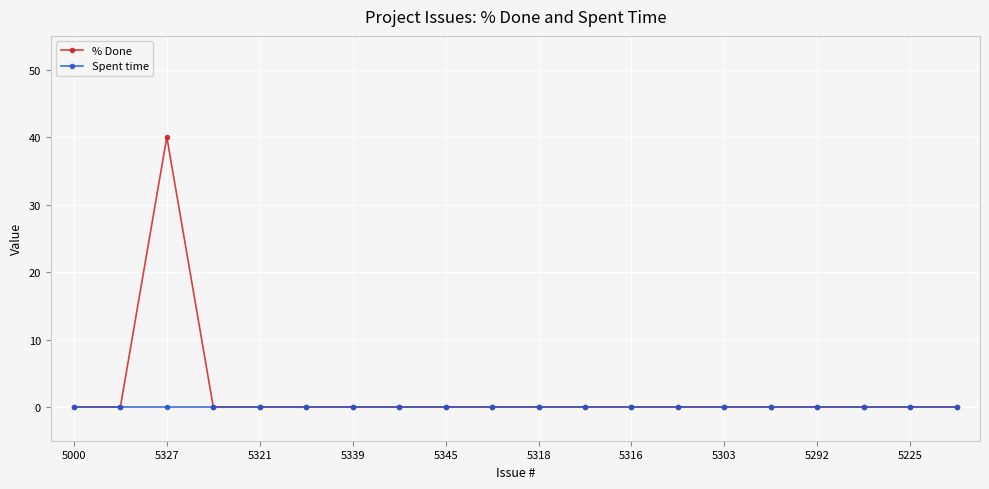

How many lines are shown in the chart?

2